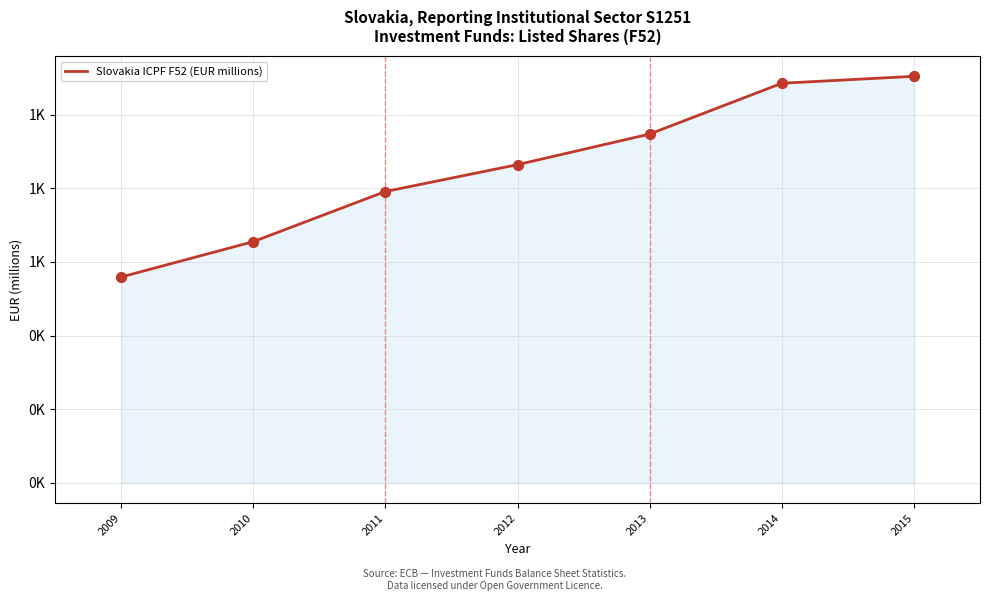

What is the ratio of the value at 2011 to the value at 2013?

0.8